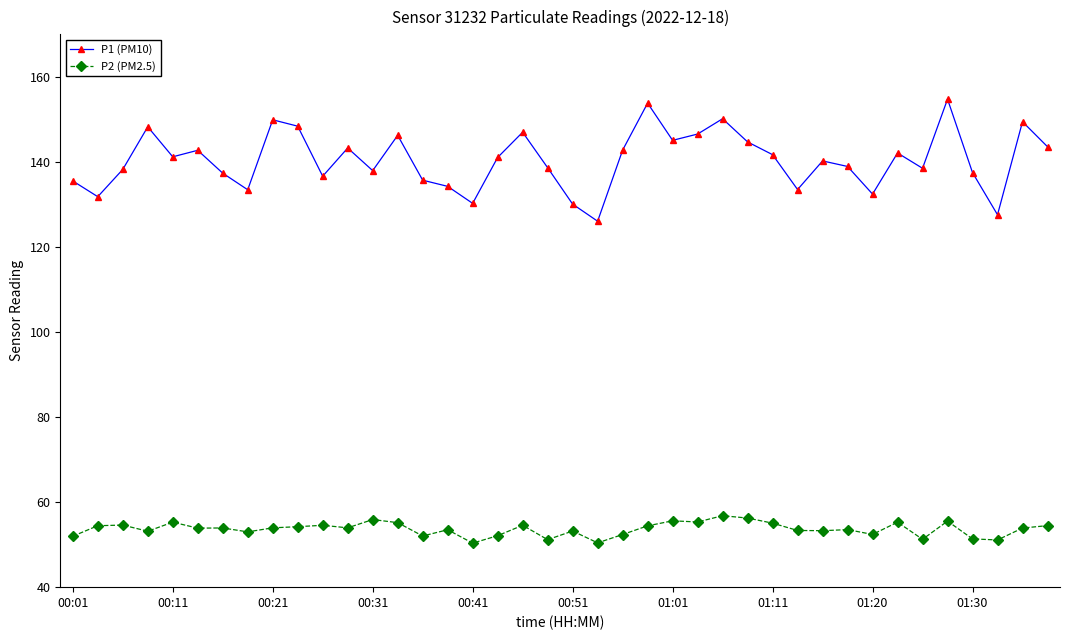

What is the average value of the P1 (PM10) series?

140.4